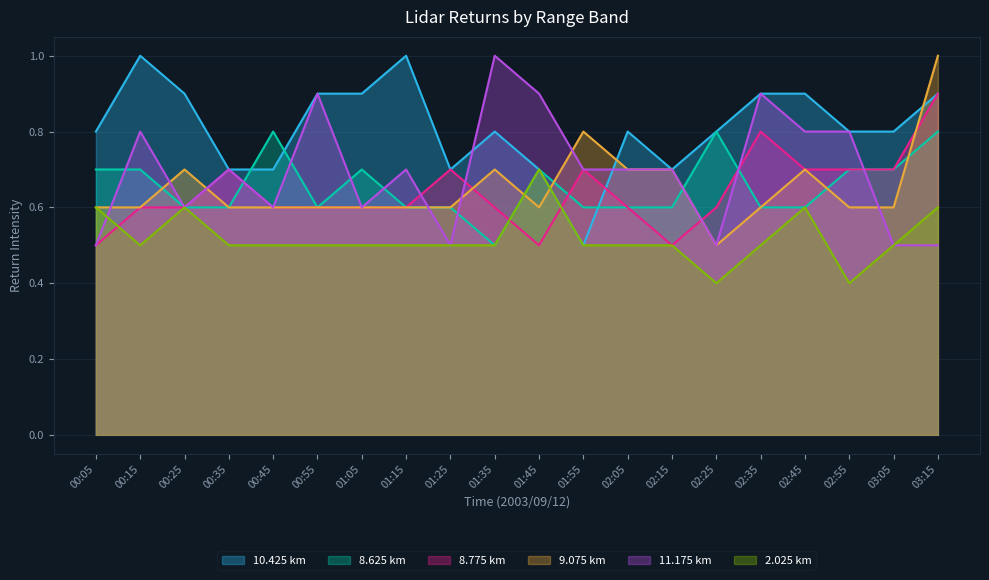

What position from the right is 00:15?

19